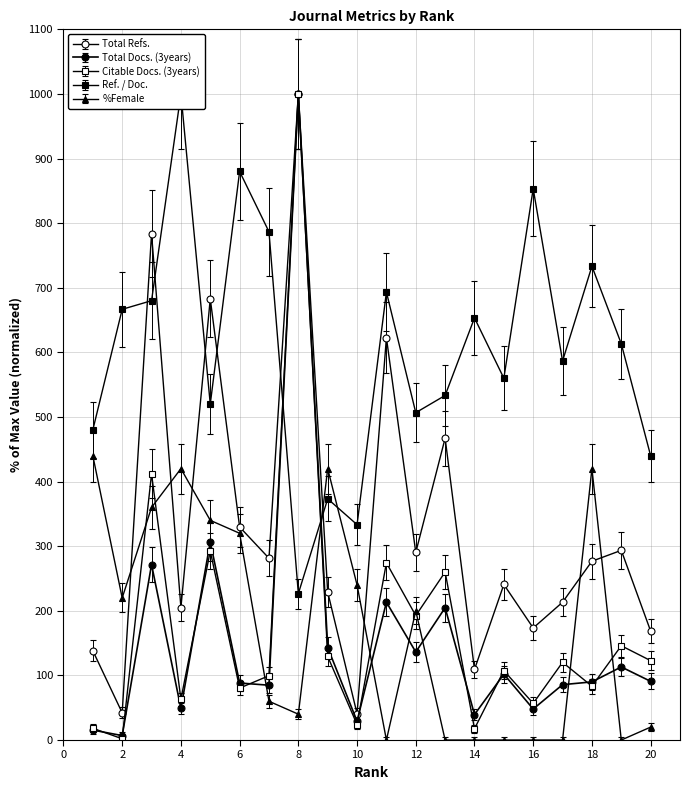

How many interior local valleys does the Total Refs. series have?

7